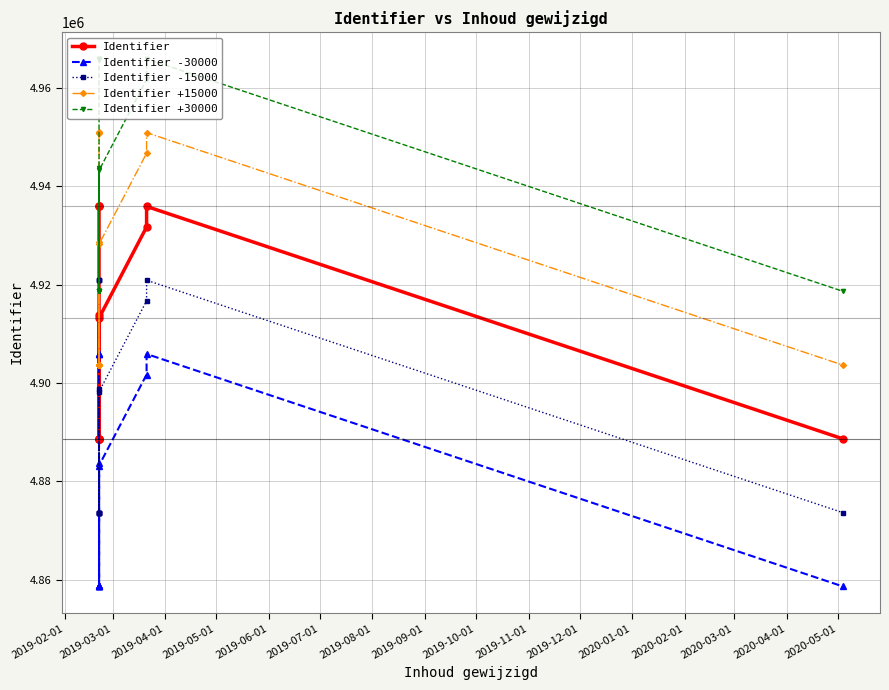

Reading left to right, extract all data points from this chart.

Identifier: 4935923	4935918	4935976	4888669	4888676	4913766	4888679	4888677	4888678	4888681	4913238	4931730	4935919	4888668
Identifier -30000: 4905923	4905918	4905976	4858669	4858676	4883766	4858679	4858677	4858678	4858681	4883238	4901730	4905919	4858668
Identifier -15000: 4920923	4920918	4920976	4873669	4873676	4898766	4873679	4873677	4873678	4873681	4898238	4916730	4920919	4873668
Identifier +15000: 4950923	4950918	4950976	4903669	4903676	4928766	4903679	4903677	4903678	4903681	4928238	4946730	4950919	4903668
Identifier +30000: 4965923	4965918	4965976	4918669	4918676	4943766	4918679	4918677	4918678	4918681	4943238	4961730	4965919	4918668